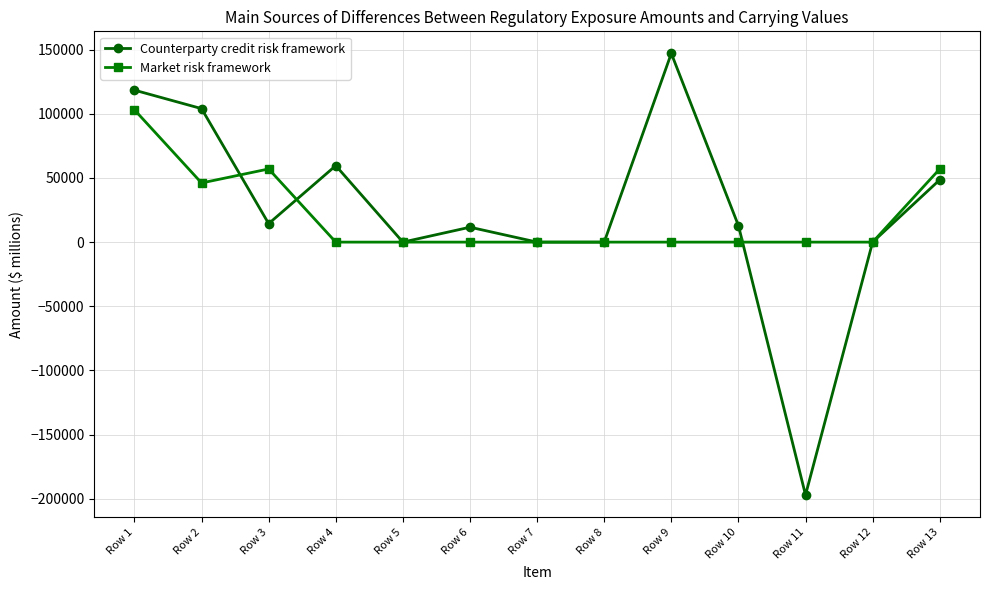

What is the difference between the maximum and minimum values in the Counterparty credit risk framework series?

344172